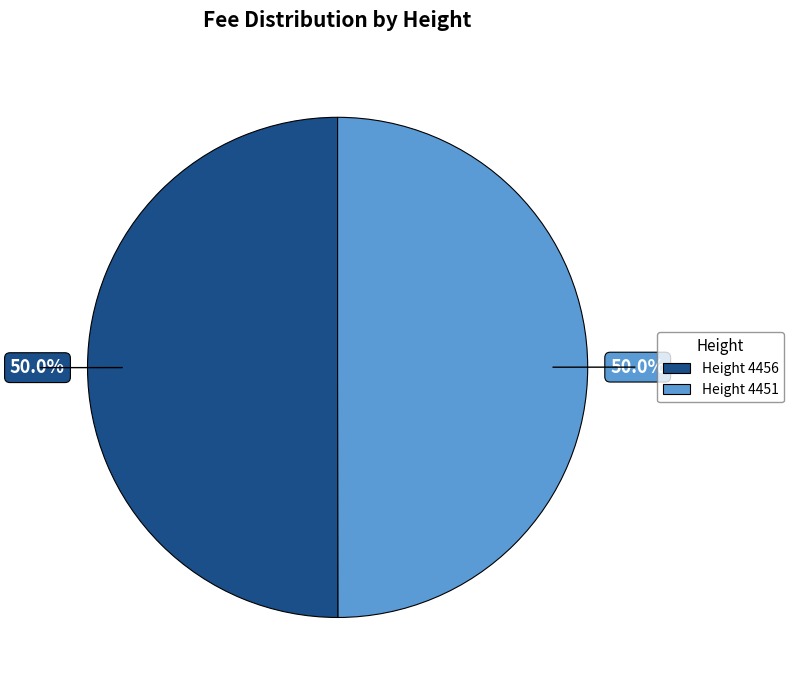

Count the number of slices in the pie.

2